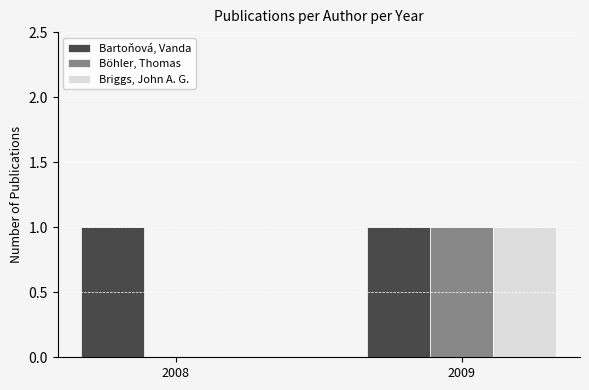

What are all the series names shown in the legend?

Bartoňová, Vanda, Böhler, Thomas, Briggs, John A. G.